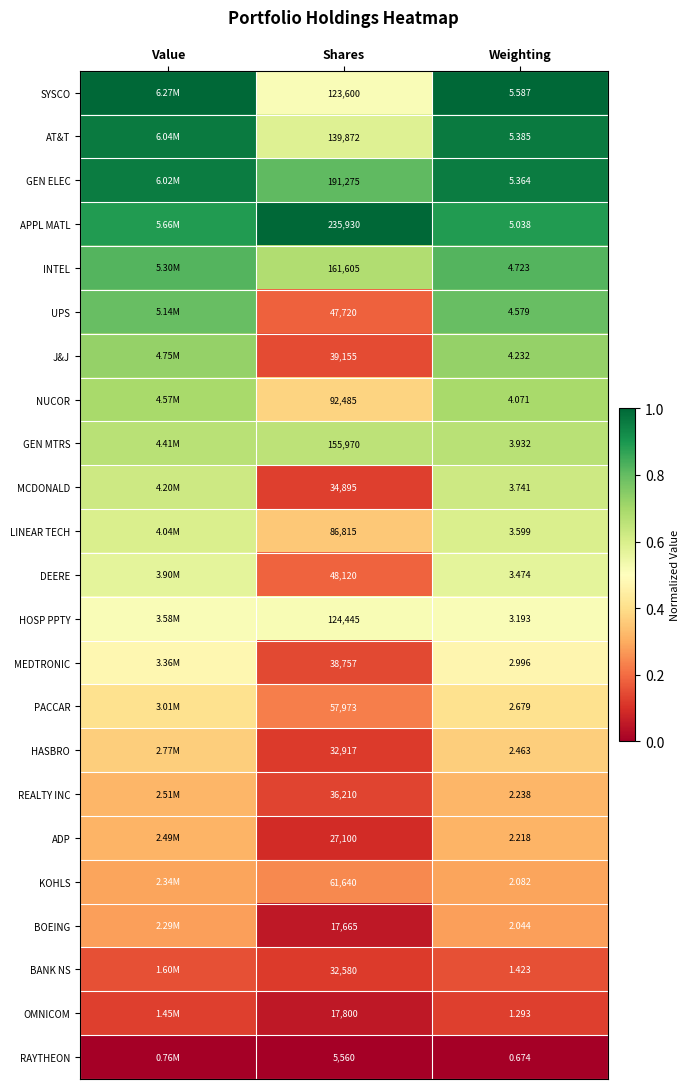

Rank the series at Shares from highest to lowest value.

APPL MATL, GEN ELEC, INTEL, GEN MTRS, AT&T, HOSP PPTY, SYSCO, NUCOR, LINEAR TECH, KOHLS, PACCAR, DEERE, UPS, J&J, MEDTRONIC, REALTY INC, MCDONALD, HASBRO, BANK NS, ADP, OMNICOM, BOEING, RAYTHEON